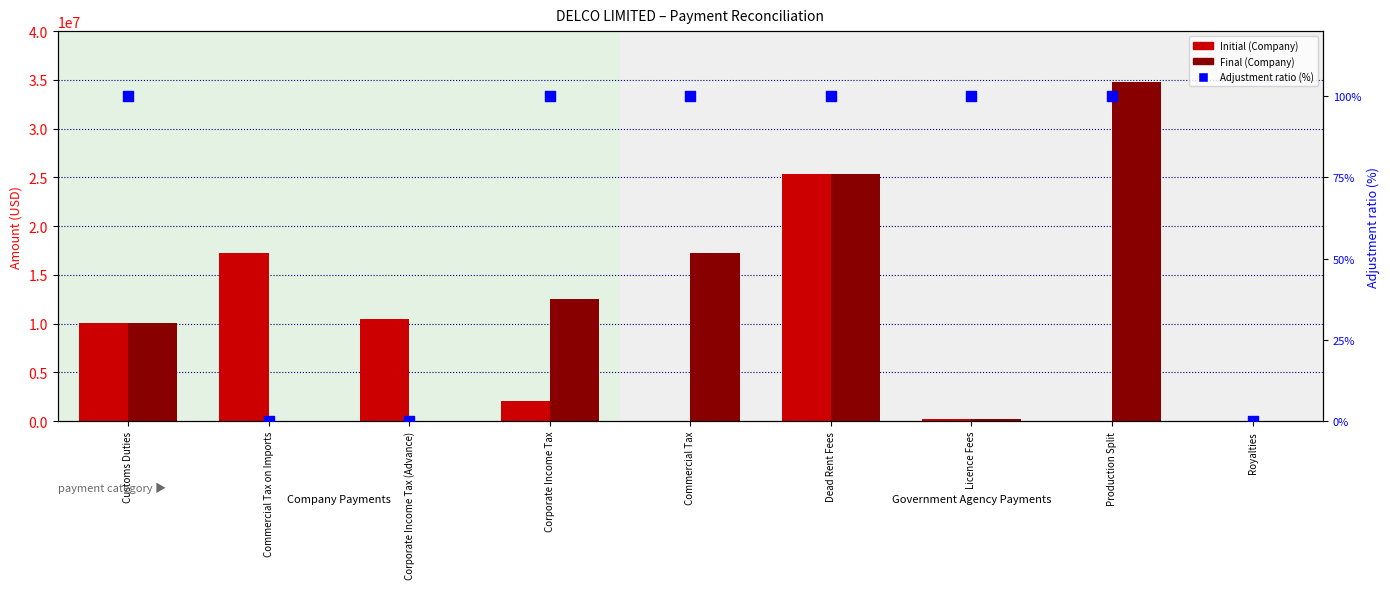

At which category is the sum across all series the highest?

Dead Rent Fees